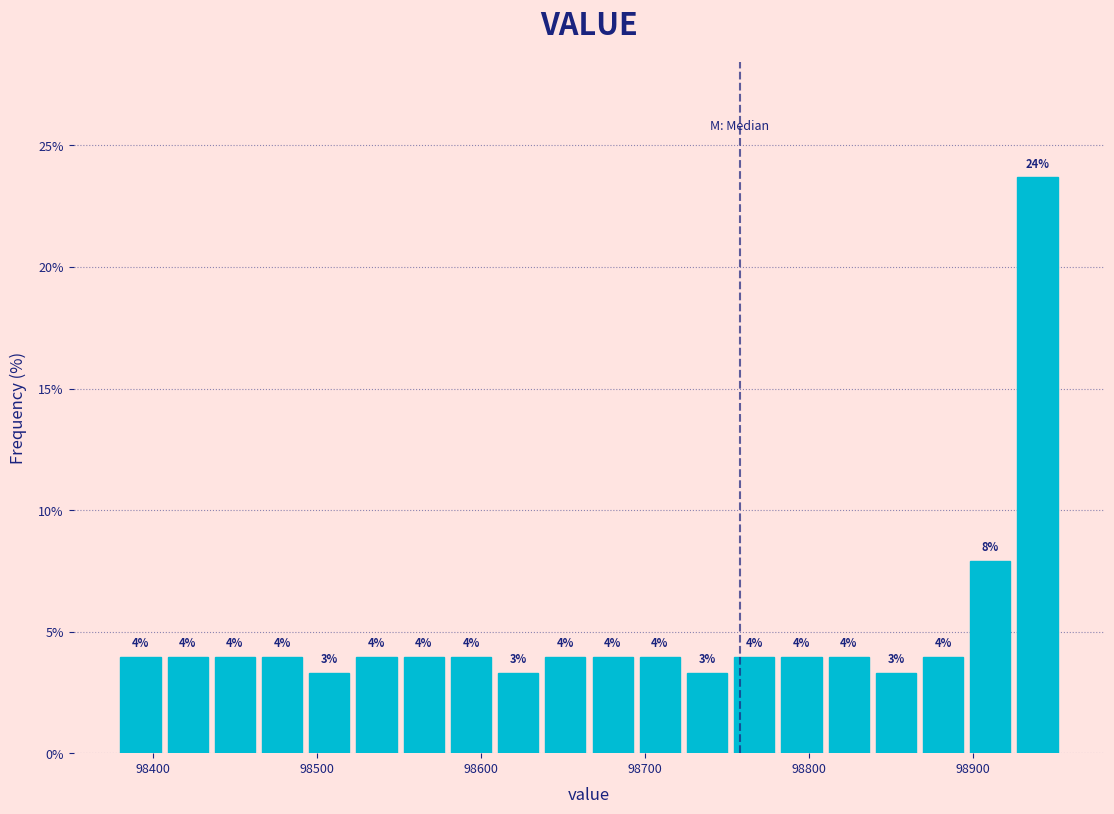

Around what value on the x-axis is the tallest bar? Give the approximate position of its centre, as read against the axis.

98940